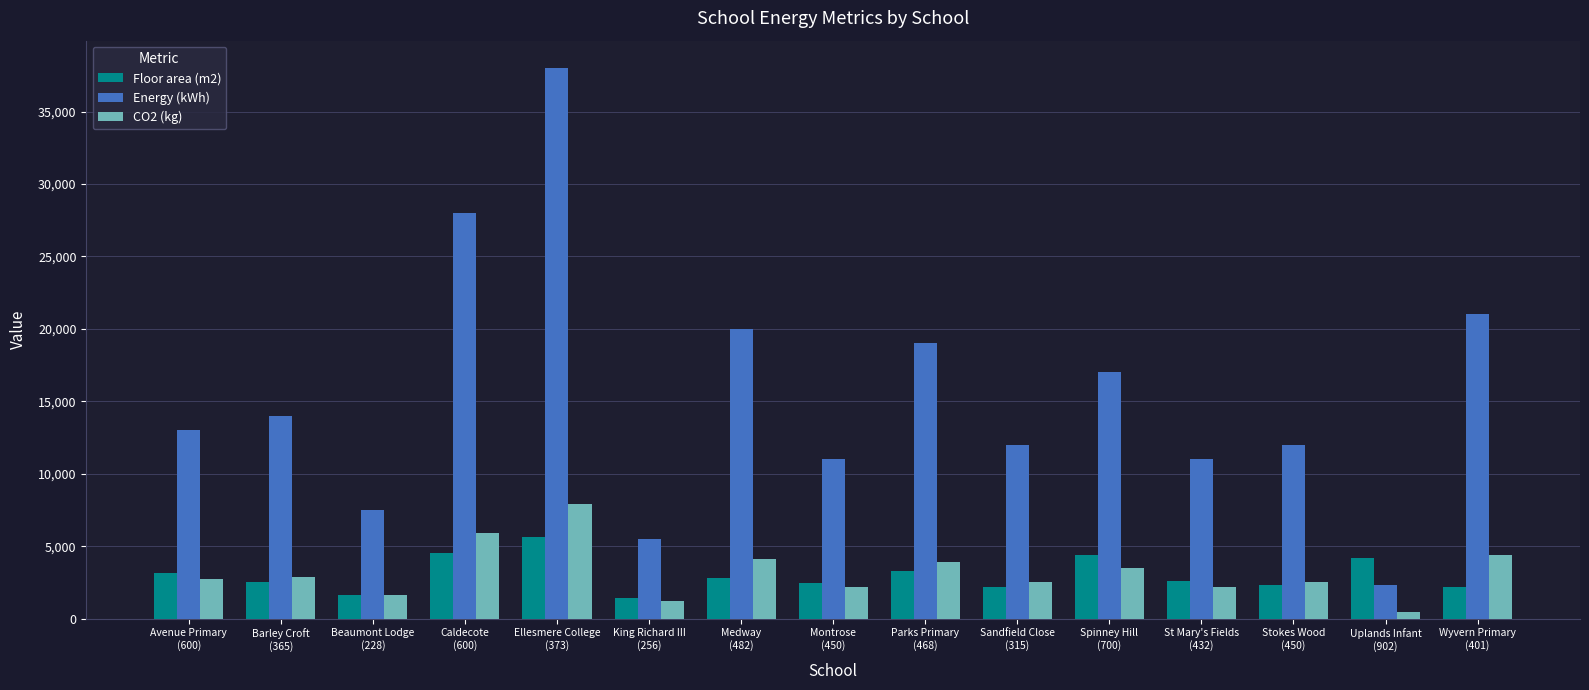

How many groups of bars are there?

15